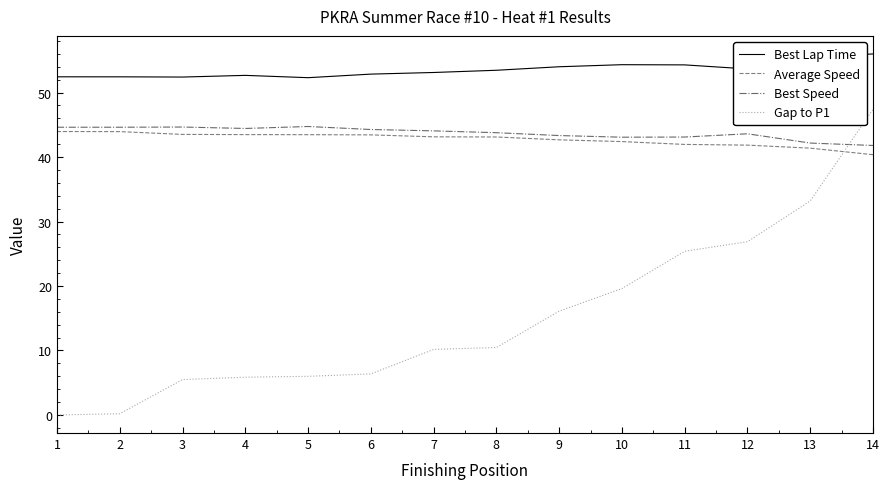

What is the maximum value for Gap to P1?

47.4